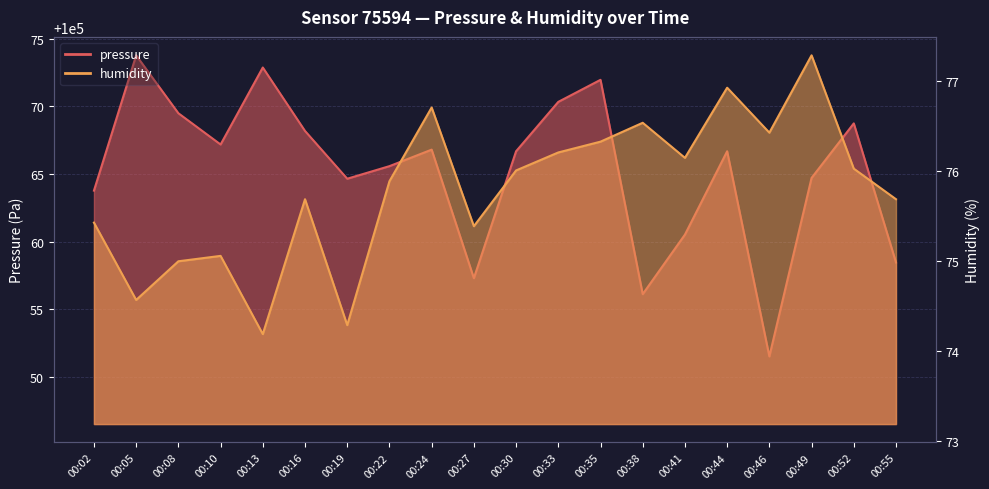

How many lines are shown in the chart?

2